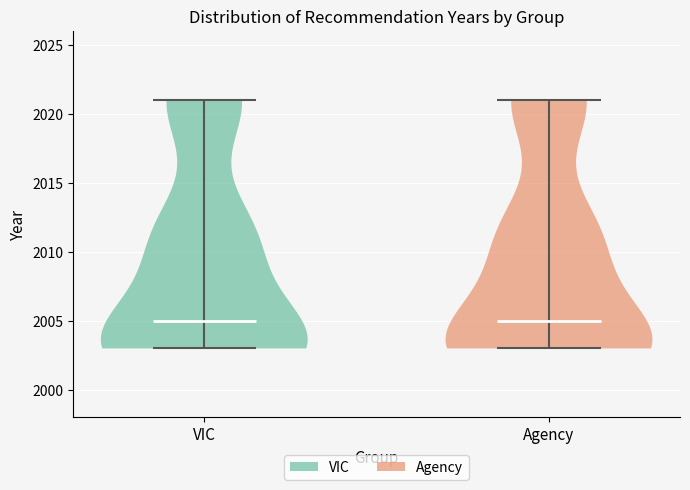

What is the lowest point the violin for VIC reaches on the y-axis? The values are not printed on the chart, so give them approximately, as read against the axis.

2003